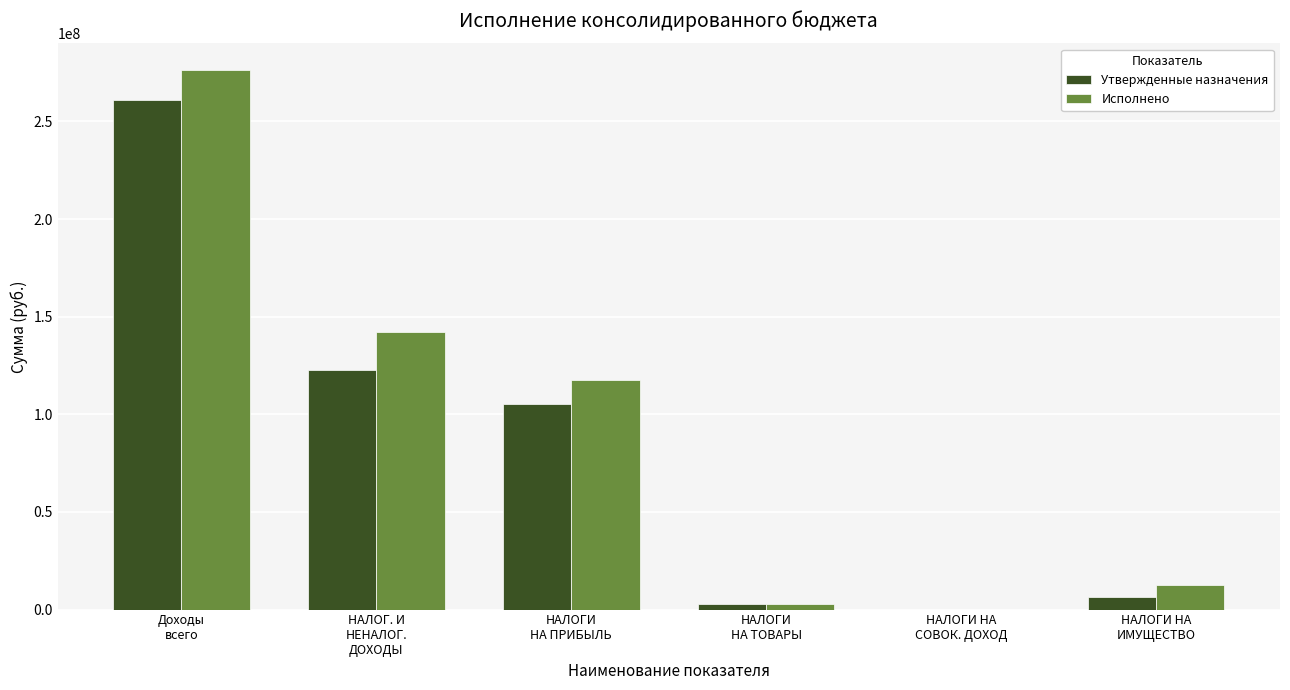

Reading right to left, list all the values displayed in this chart.

Утвержденные назначения: 6208000.0	9500.0	2807700.0	105090857.0	122877945.7	260770309.9
Исполнено: 12790155.1	0.0	2797492.9	117376095.3	141899786.4	276113384.6